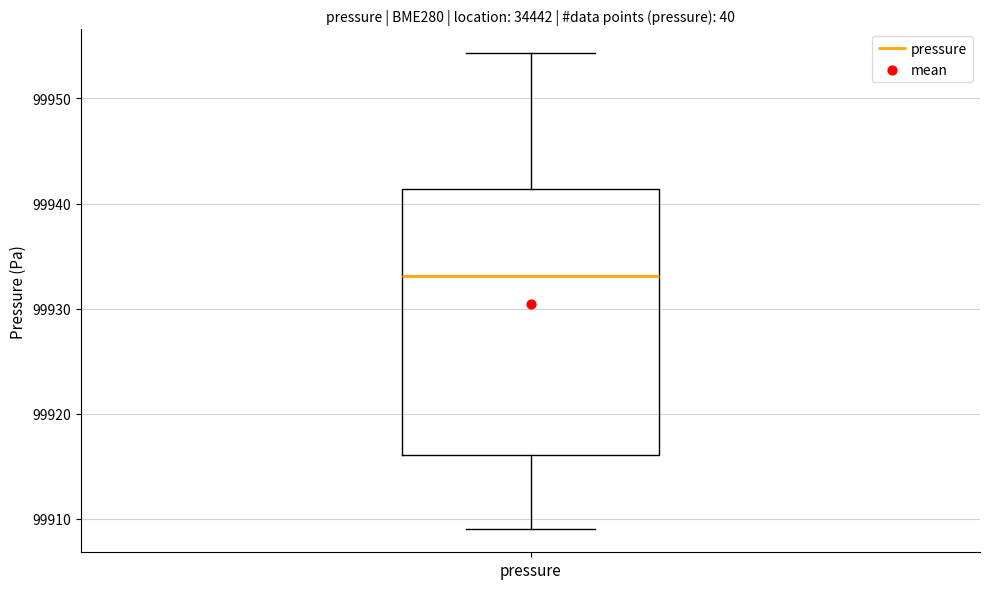

Read this box plot against the y-axis: the position of the median line, the range covered by the box, and the ends of both whiskers. The values are not printed on the chart, so give them approximately, as read against the axis.

median 99933, box 99916 to 99941, whiskers 99909 to 99954